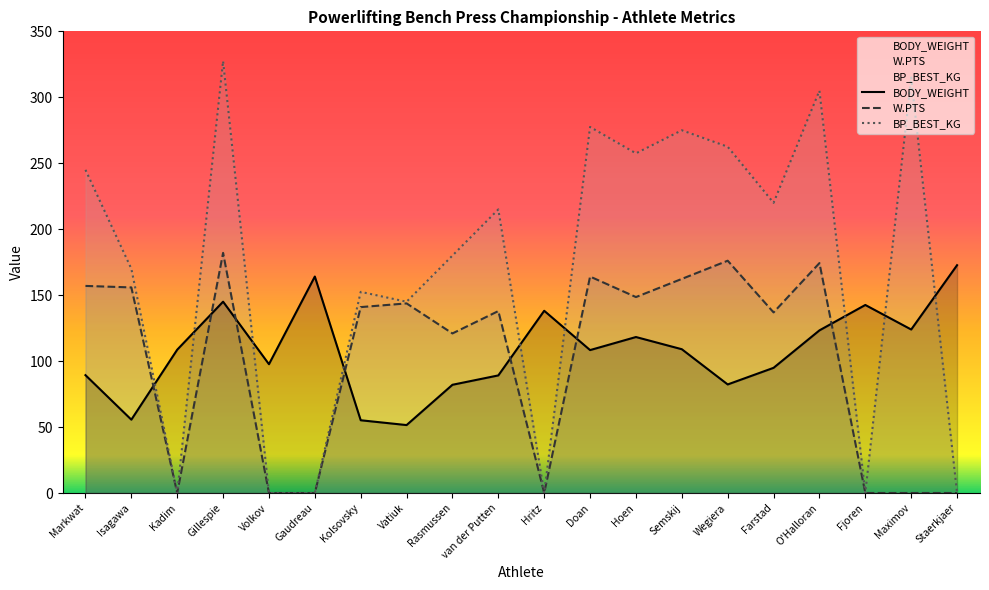

At which label is BODY_WEIGHT closest to 112?

Semskij